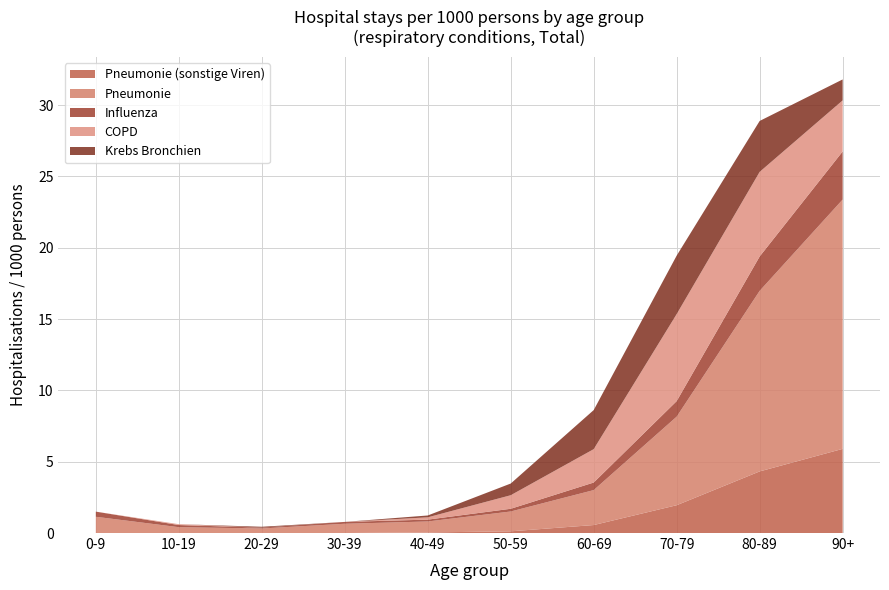

Reading left to right, what are all the values shown in this chart?

Pneumonie (sonstige Viren): 0-9=0.0	10-19=0.0	20-29=0.0	30-39=0.0	40-49=0.0	50-59=0.1	60-69=0.6	70-79=1.9	80-89=4.3	90+=5.9
Pneumonie: 0-9=1.1	10-19=0.4	20-29=0.3	30-39=0.7	40-49=0.8	50-59=1.4	60-69=2.5	70-79=6.2	80-89=12.7	90+=17.5
Influenza: 0-9=0.4	10-19=0.1	20-29=0.1	30-39=0.1	40-49=0.1	50-59=0.2	60-69=0.5	70-79=1.1	80-89=2.4	90+=3.4
COPD: 0-9=0.0	10-19=0.1	20-29=0.0	30-39=0.0	40-49=0.2	50-59=0.9	60-69=2.3	70-79=6.1	80-89=5.9	90+=3.6
Krebs Bronchien: 0-9=0.0	10-19=0.0	20-29=0.1	30-39=0.0	40-49=0.1	50-59=0.8	60-69=2.7	70-79=4.1	80-89=3.6	90+=1.5